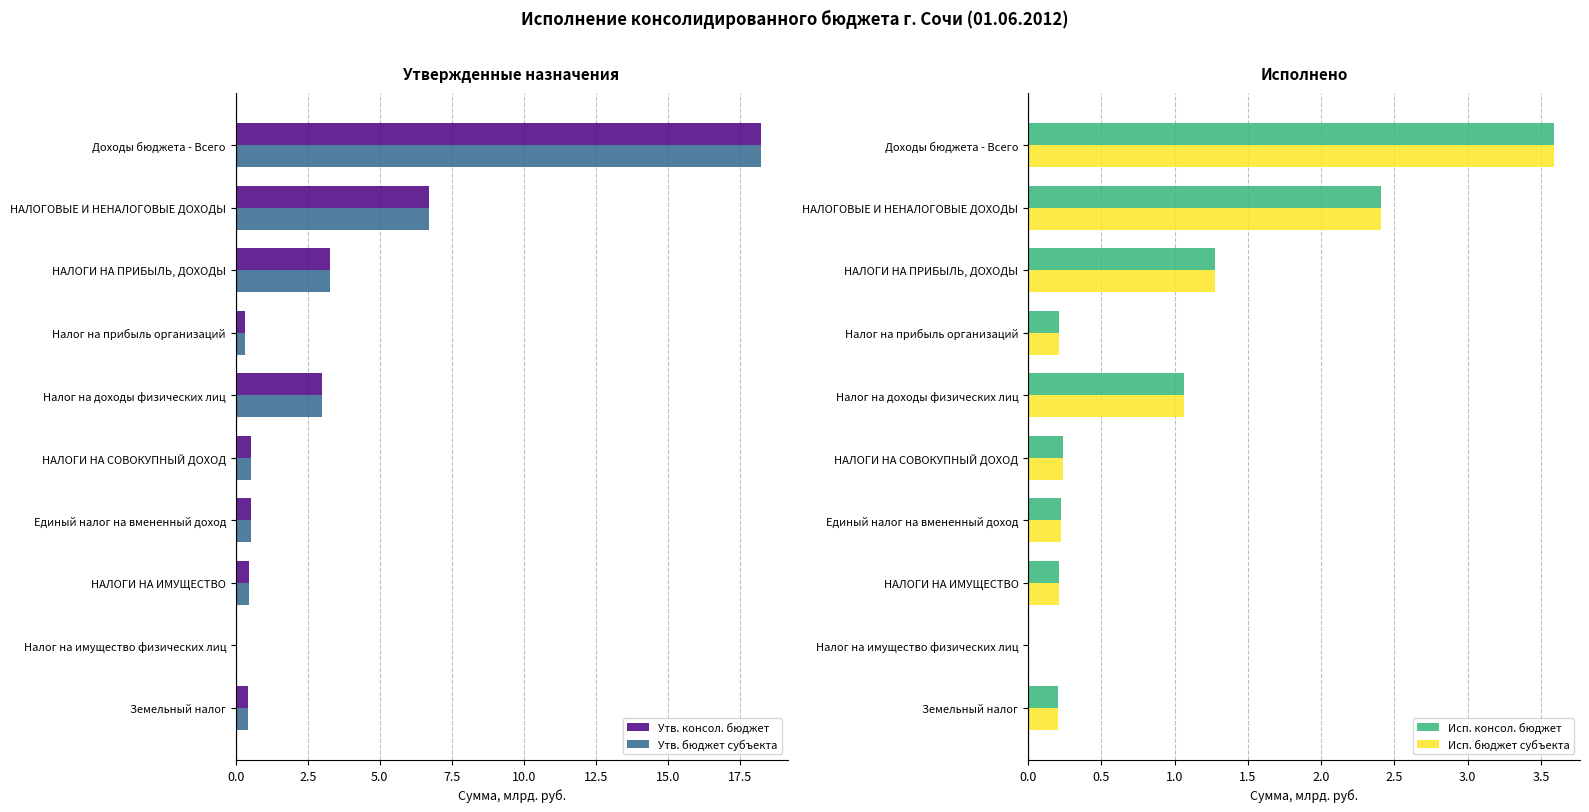

What are all the series names shown in the legend?

Утв. консол. бюджет, Утв. бюджет субъекта, Исп. консол. бюджет, Исп. бюджет субъекта